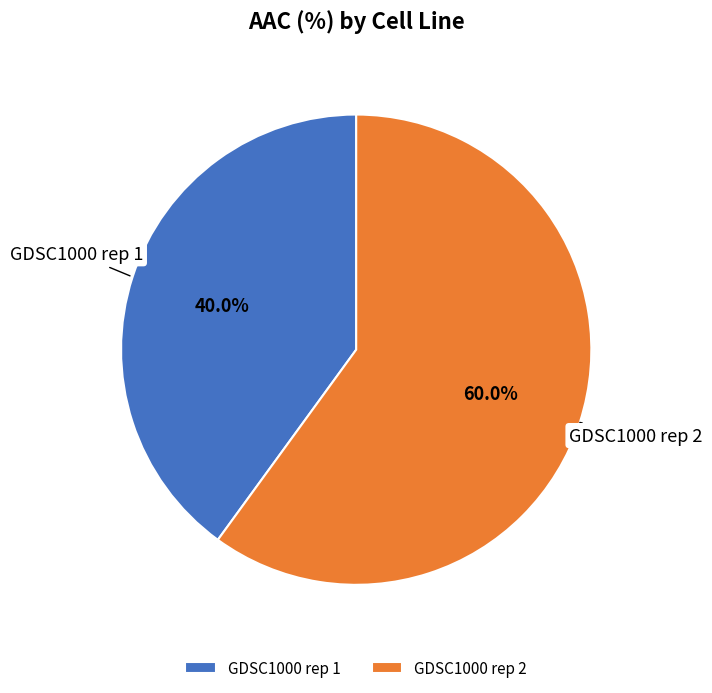

What percentage is NOT represented by GDSC1000 rep 1?

60.0%